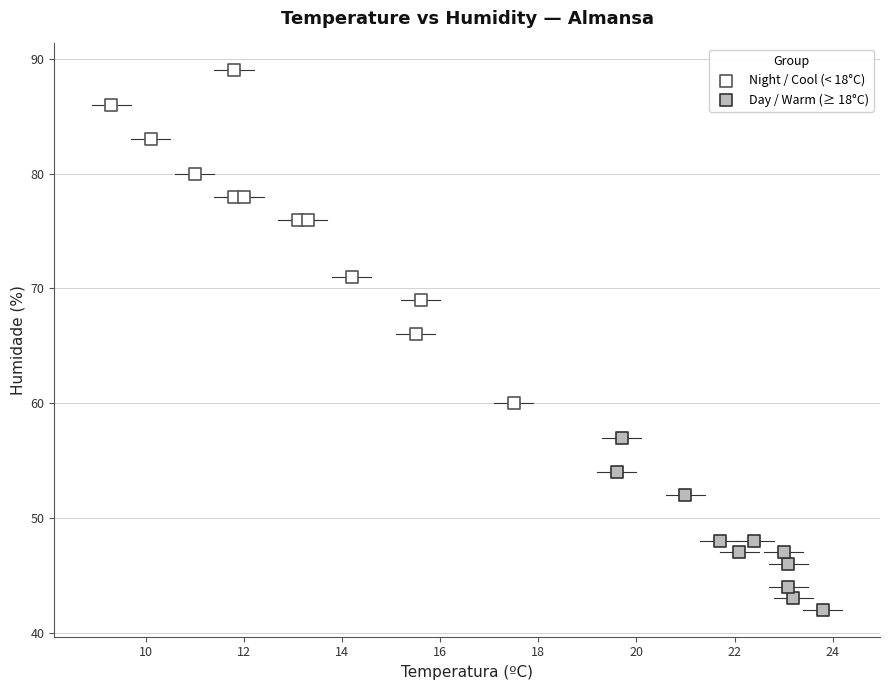

Which series has the widest spread of Y values?

Night / Cool (< 18°C)